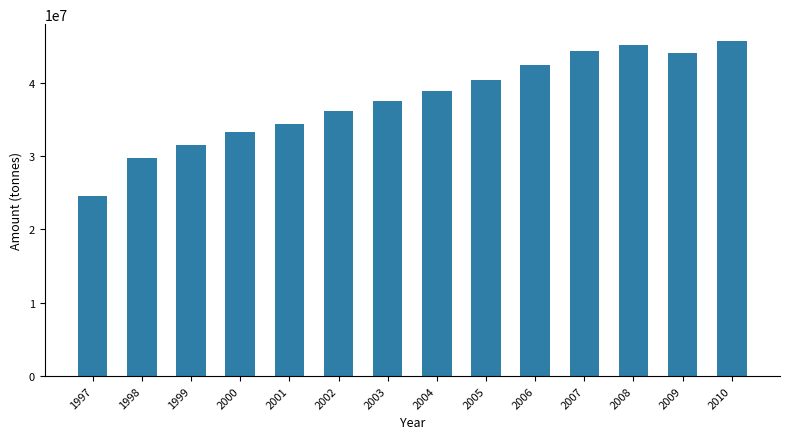

What is the approximate value at 1999, to the nearest 10?

31448860